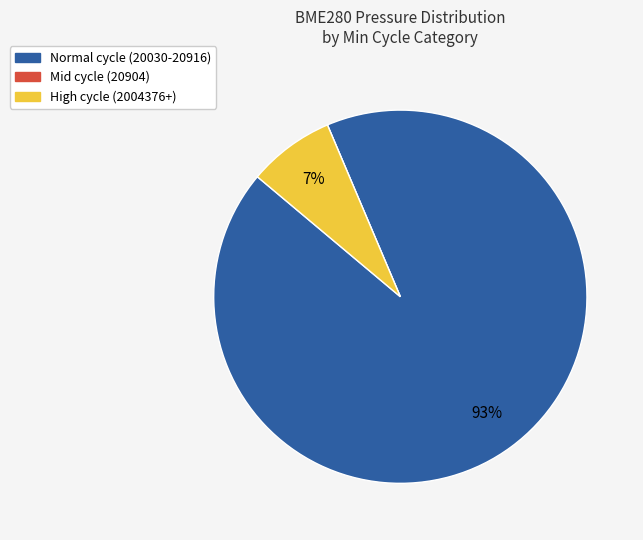

To the nearest percent, what is the difference between the largest and smallest slice percentages?

93%